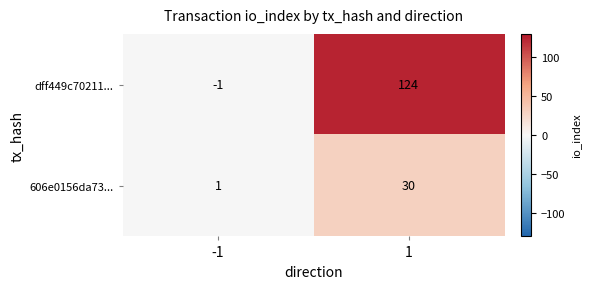

What is the greatest value displayed?

124